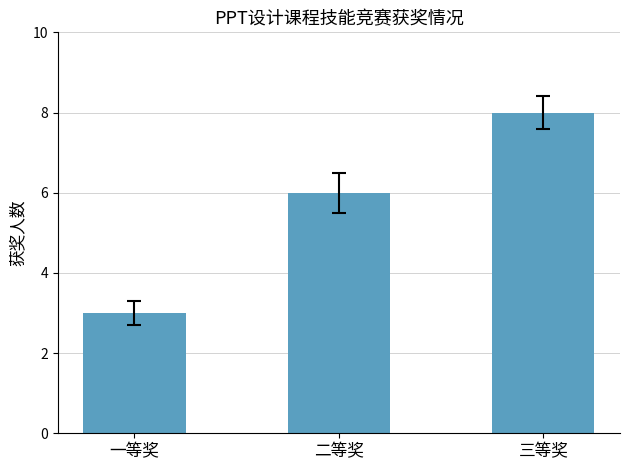

List the labels in order of value, smallest first.

一等奖, 二等奖, 三等奖